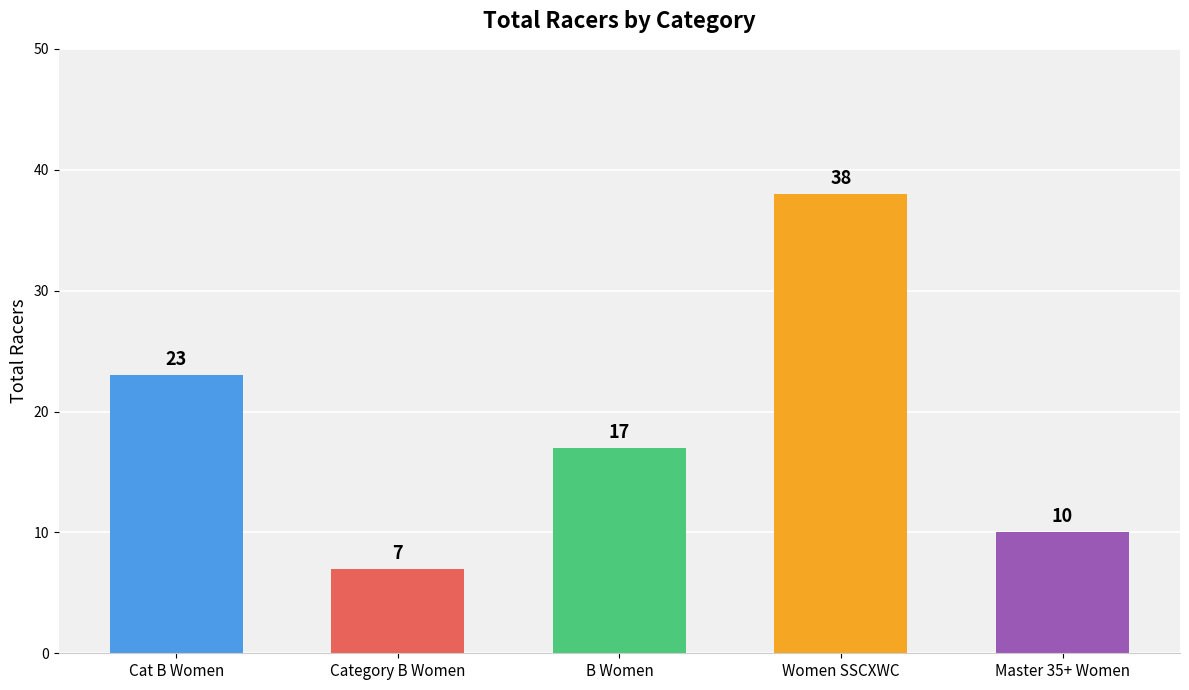

What is the ratio of the value at B Women to the value at Category B Women?

2.4